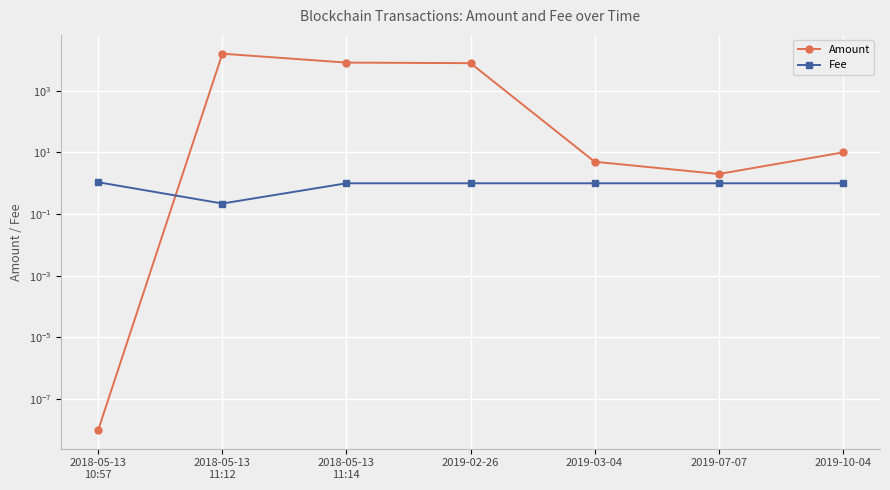

At which category does Amount reach its first local valley?

2019-07-07